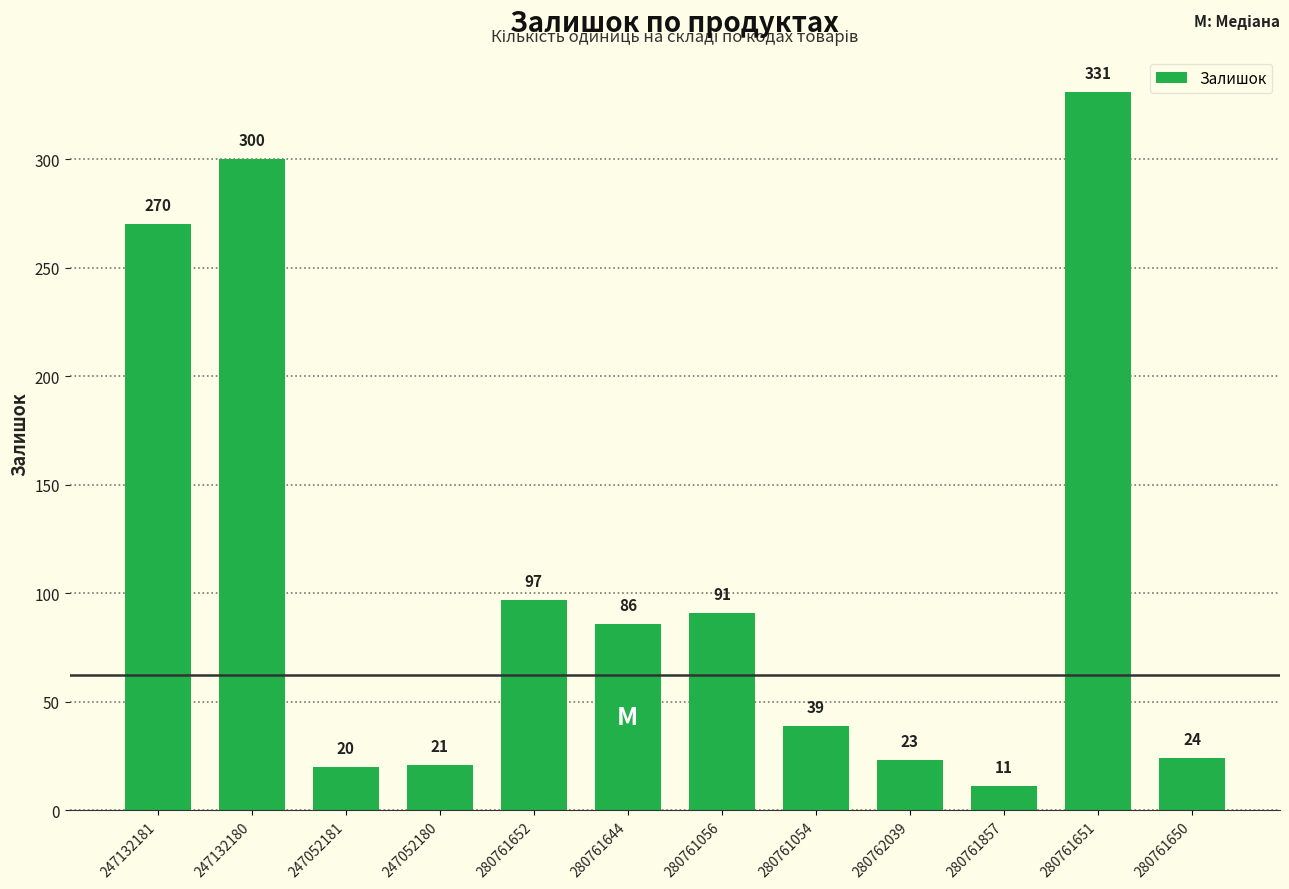

List the labels in order of value, largest first.

280761651, 247132180, 247132181, 280761652, 280761056, 280761644, 280761054, 280761650, 280762039, 247052180, 247052181, 280761857